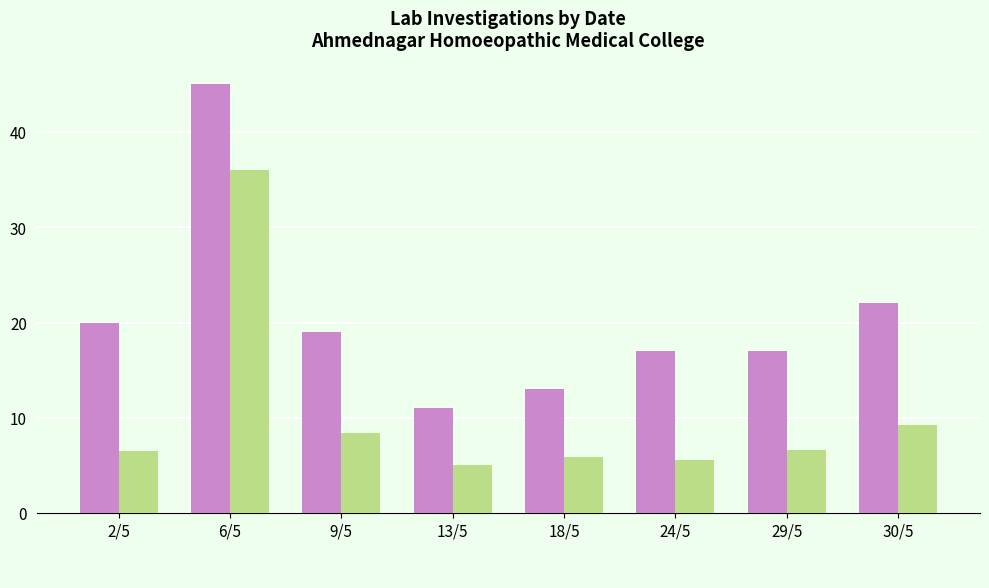

What is the difference between the highest and lowest values at 13/5?

6.0